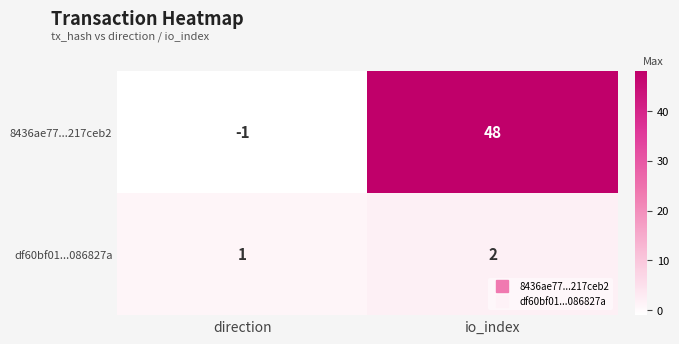

Rank the series by their average value, from lowest to highest.

df60bf01...086827a, 8436ae77...217ceb2